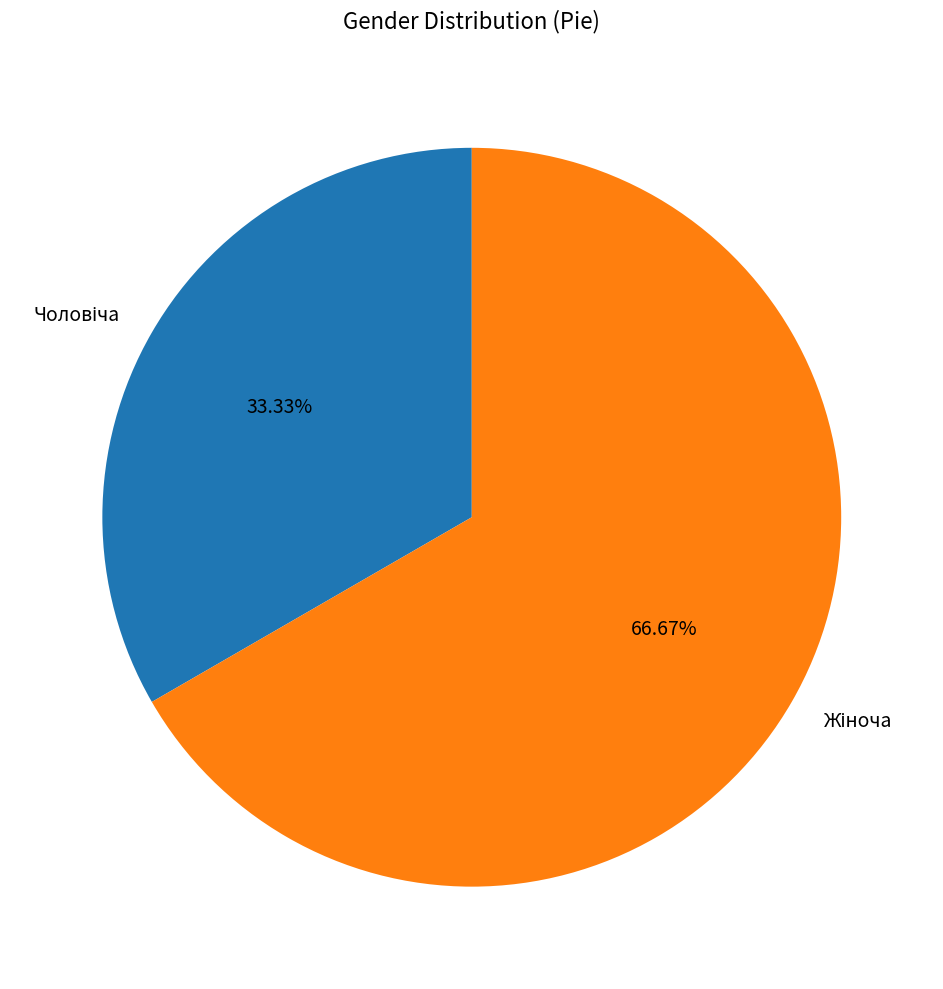

Is there a majority slice in this chart?

Yes